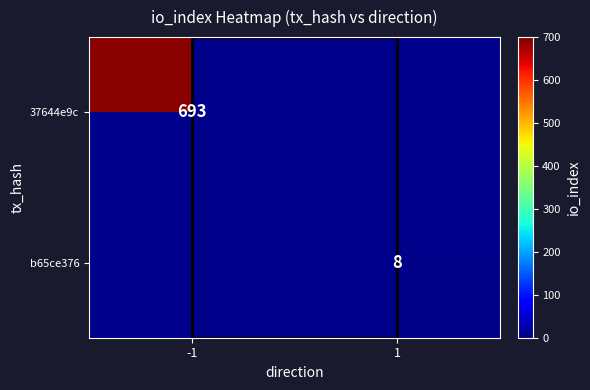

Is it true that b65ce376 equals 13 at 1?

False